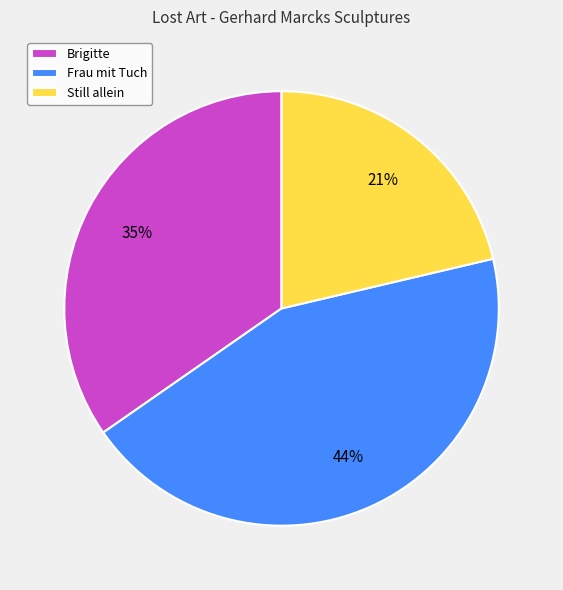

Which category has the smallest portion of the pie?

Still allein